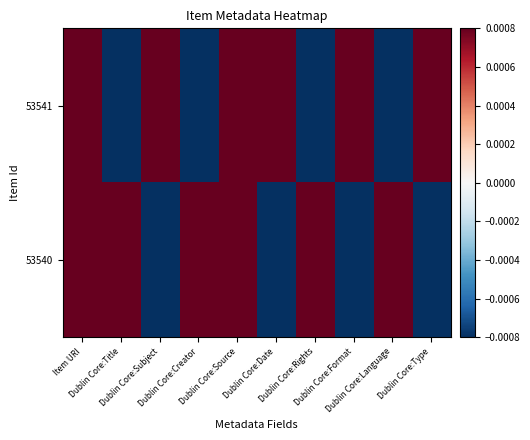

Reading right to left, what are all the values shown in this chart?

53541: Dublin Core:Type=0.0	Dublin Core:Language=-0.0	Dublin Core:Format=0.0	Dublin Core:Rights=-0.0	Dublin Core:Date=0.0	Dublin Core:Source=0.0	Dublin Core:Creator=-0.0	Dublin Core:Subject=0.0	Dublin Core:Title=-0.0	Item URI=0.0
53540: Dublin Core:Type=-0.0	Dublin Core:Language=0.0	Dublin Core:Format=-0.0	Dublin Core:Rights=0.0	Dublin Core:Date=-0.0	Dublin Core:Source=0.0	Dublin Core:Creator=0.0	Dublin Core:Subject=-0.0	Dublin Core:Title=0.0	Item URI=0.0